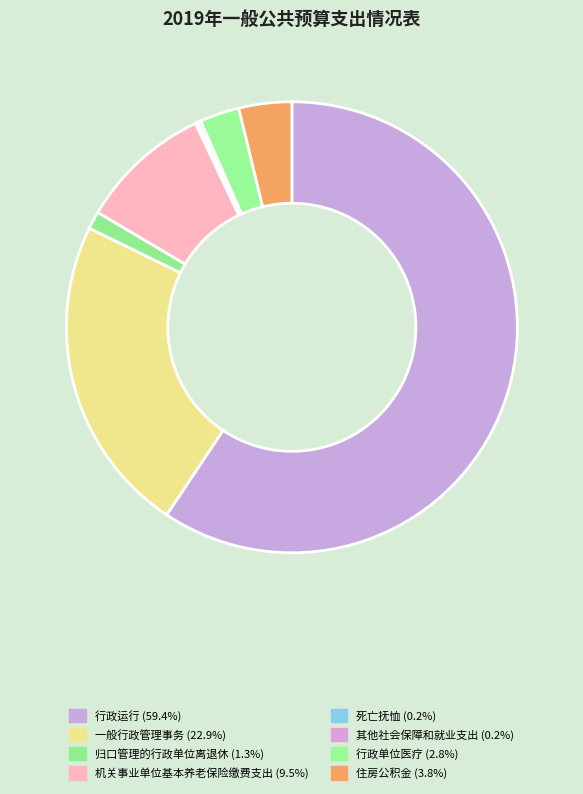

The 行政单位医疗 slice represents 3% of the pie. True or false?

True